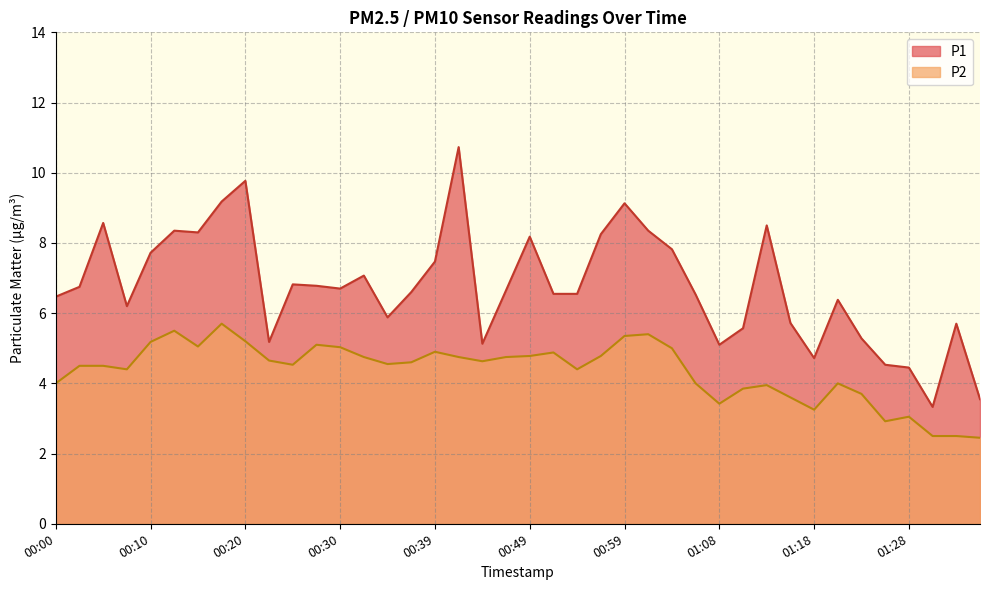

Between 00:37 and 01:33, which series saw the biggest shift?

P2